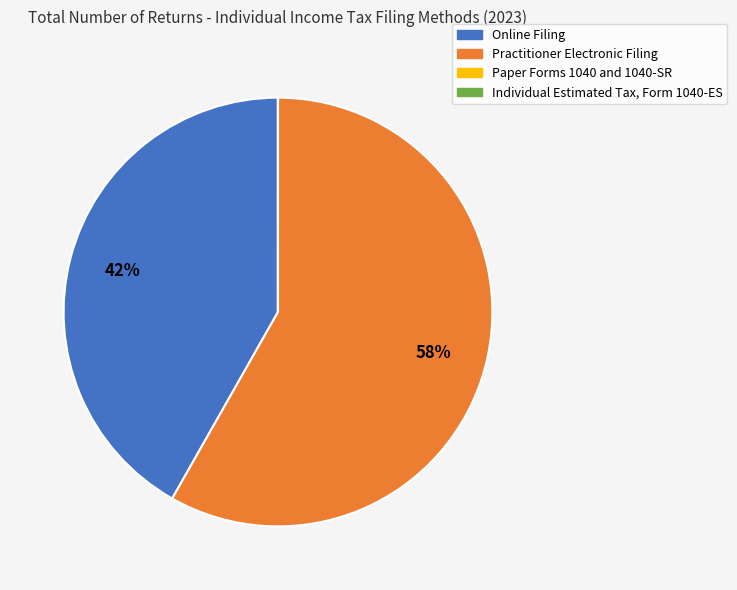

Which has a higher value, Practitioner Electronic Filing or Online Filing?

Practitioner Electronic Filing